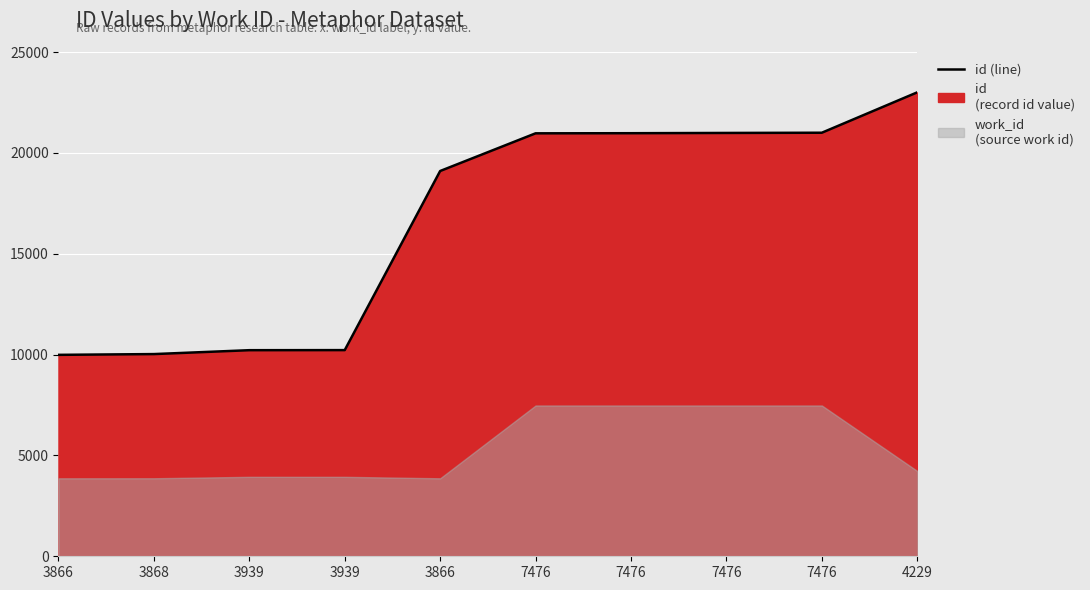

At which category does the chart reach its minimum across all series?

3866